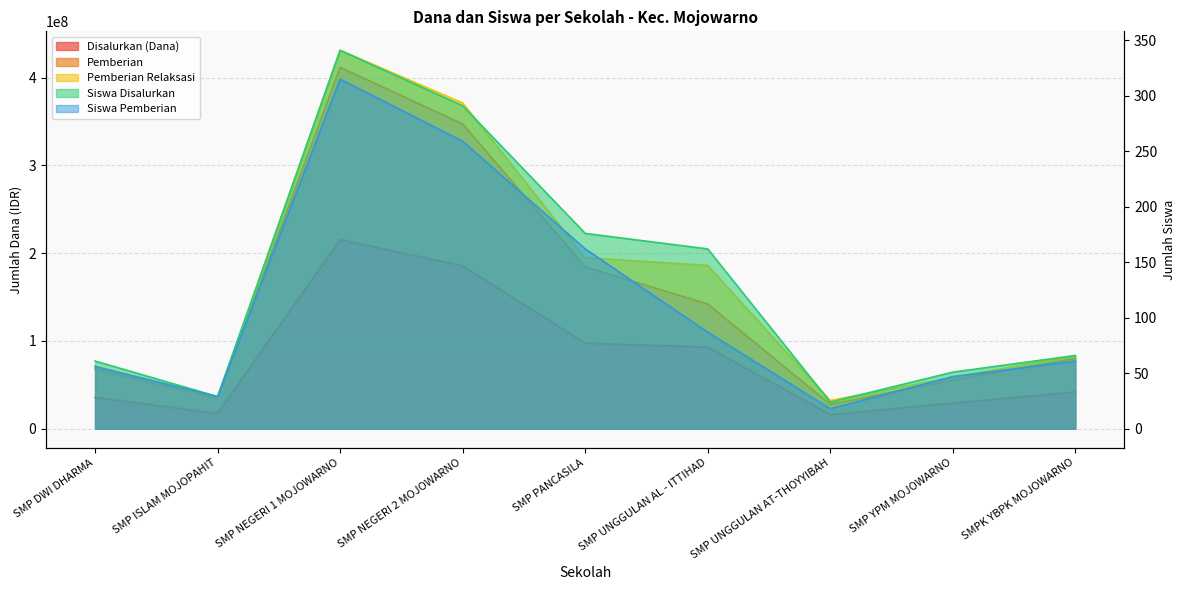

The value of Disalurkan (Dana) at SMP NEGERI 2 MOJOWARNO is 302626234. True or false?

False